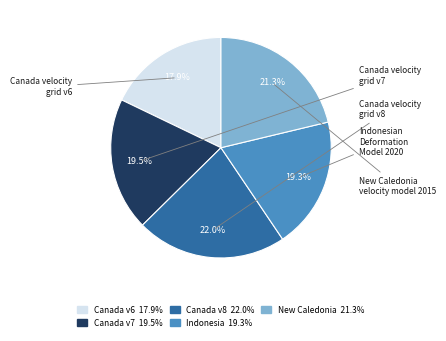

Does Canada v8 22.0% represent more than half of the total?

No